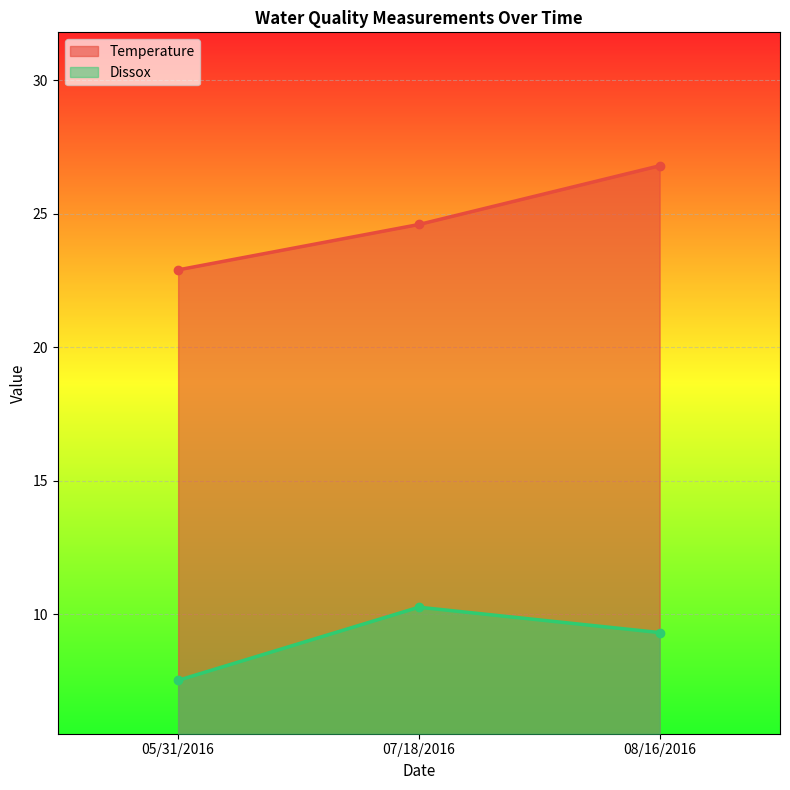

True or false: Temperature has a value of 15.5 at 07/18/2016.

False